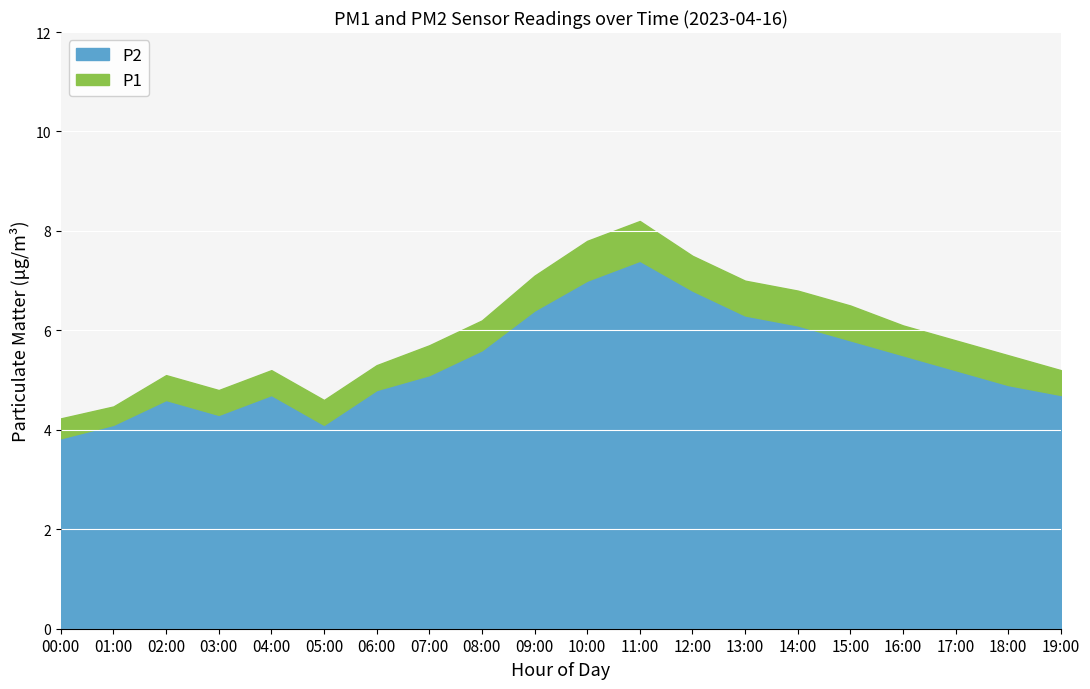

What are all the series names shown in the legend?

P2, P1